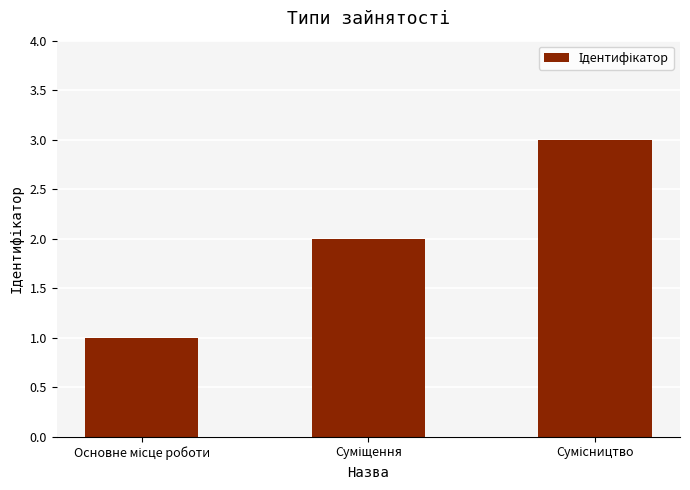

What is the sum of all values?

6